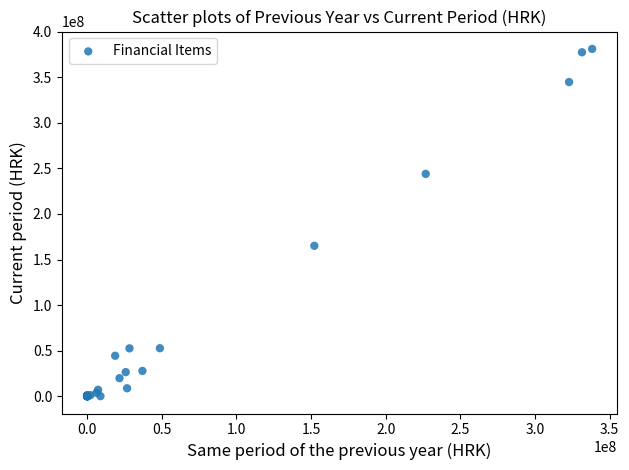

What Y value in the scatter plot is closest to 190597725?

165050615